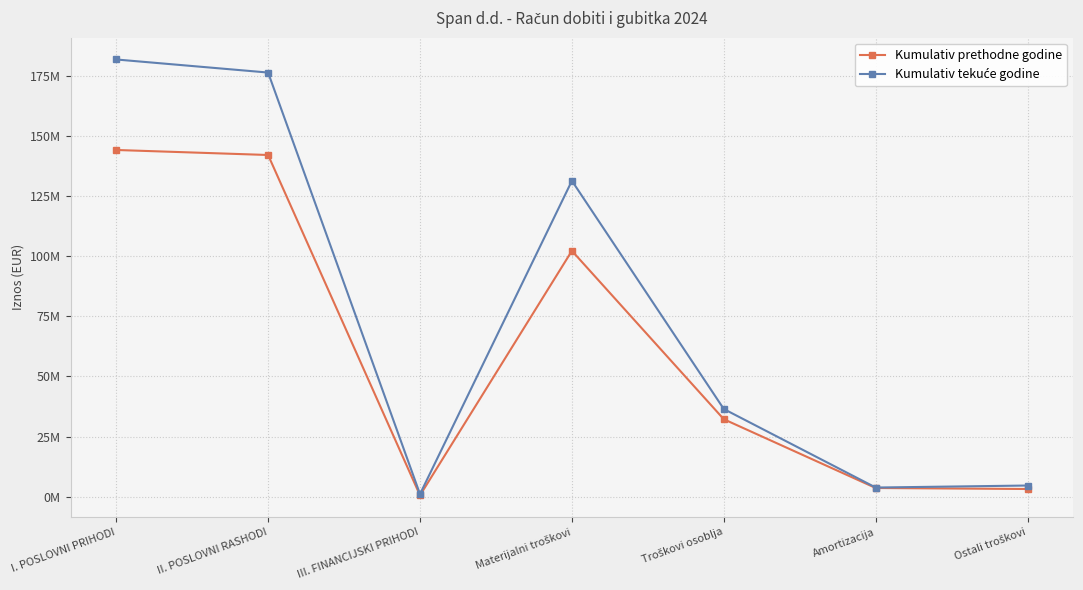

Which series changed the most between II. POSLOVNI RASHODI and Materijalni troškovi?

Kumulativ tekuće godine